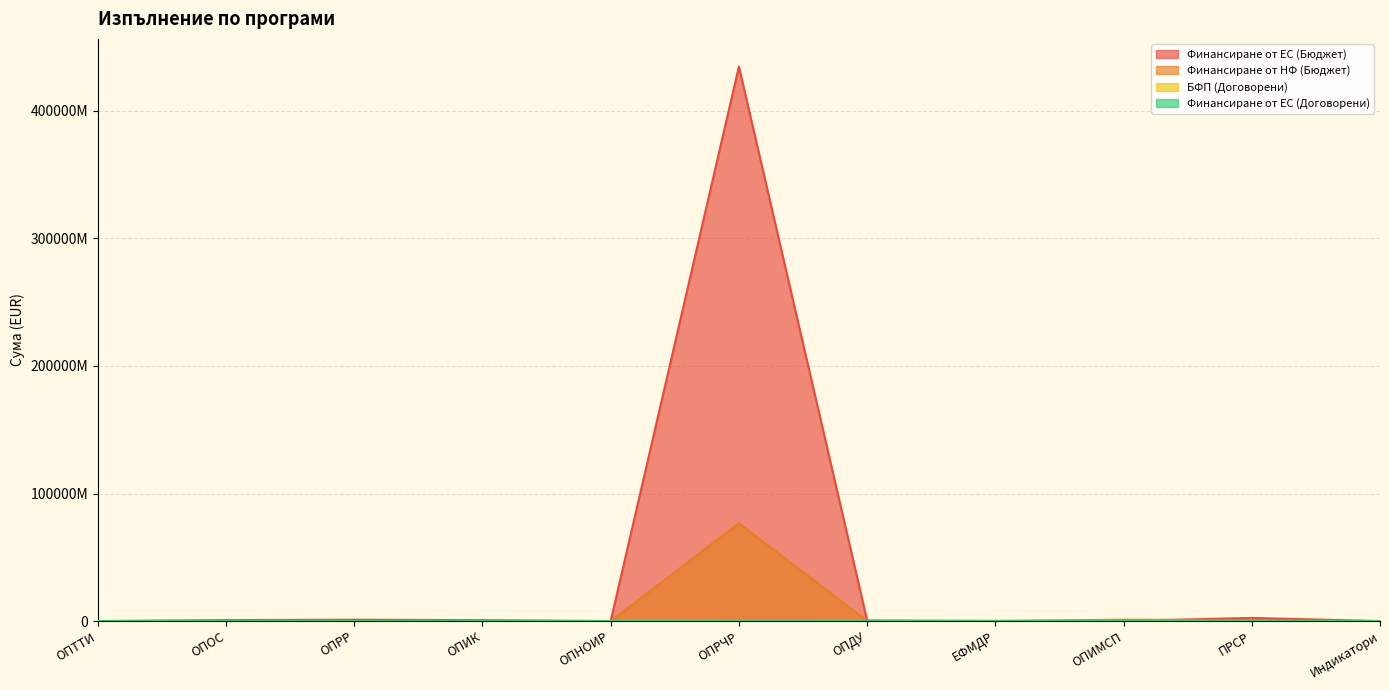

Is the value of Финансиране от ЕС (Договорени) at ОПТТИ greater than the value of Финансиране от ЕС (Бюджет) at ЕФМДР?

No